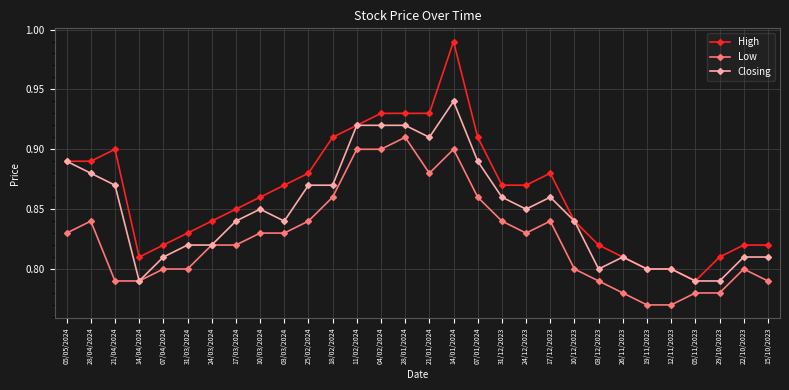

What is the difference between the Low values at 28/01/2024 and 15/10/2023?

0.1